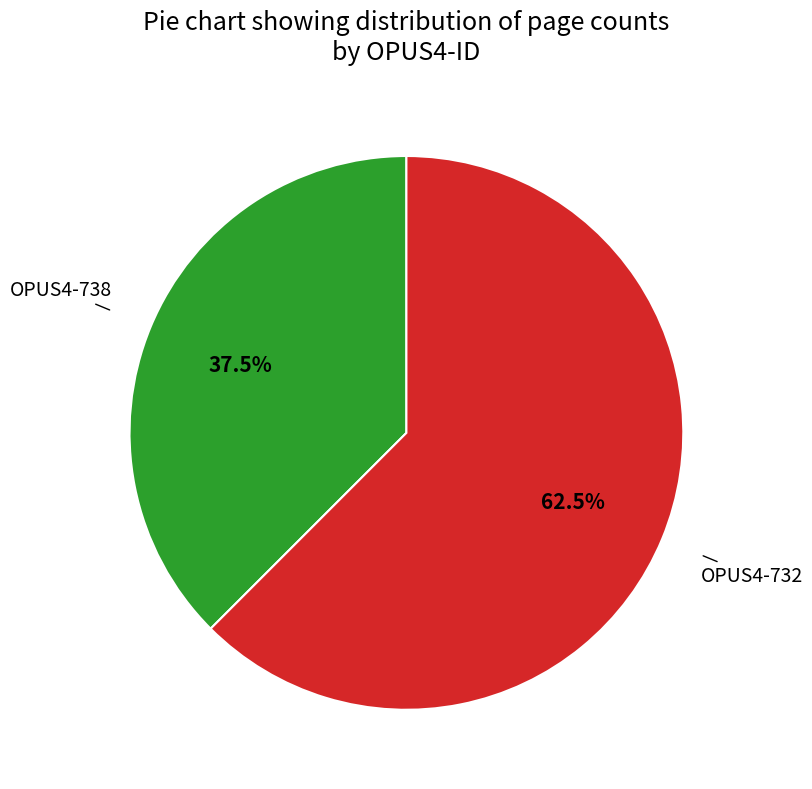

Is there a majority slice in this chart?

Yes